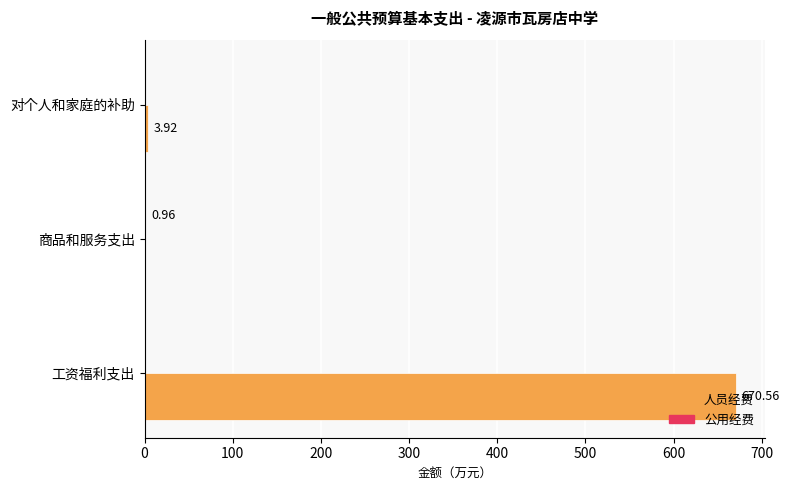

At which label is 人员经费 closest to 335?

对个人和家庭的补助